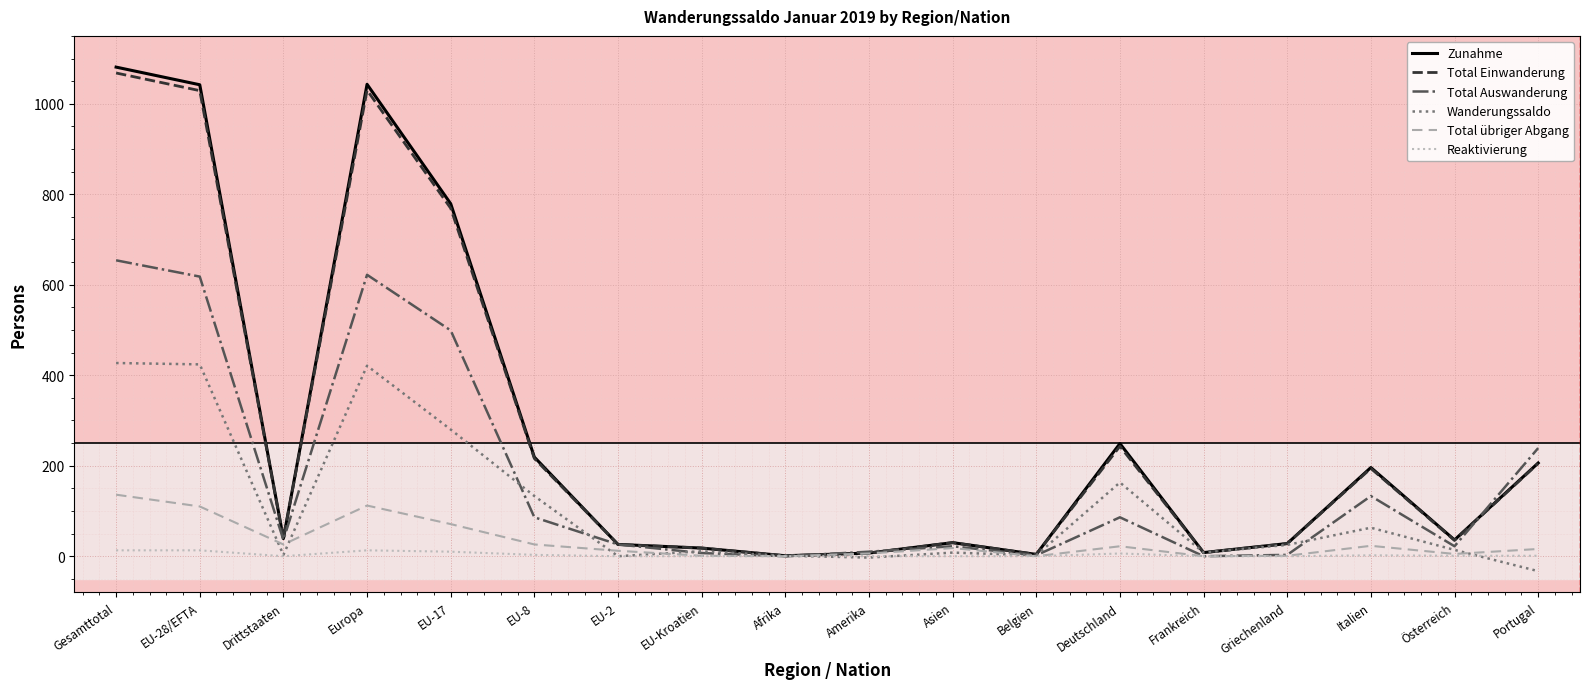

Which category has the highest value across all series?

Gesamttotal